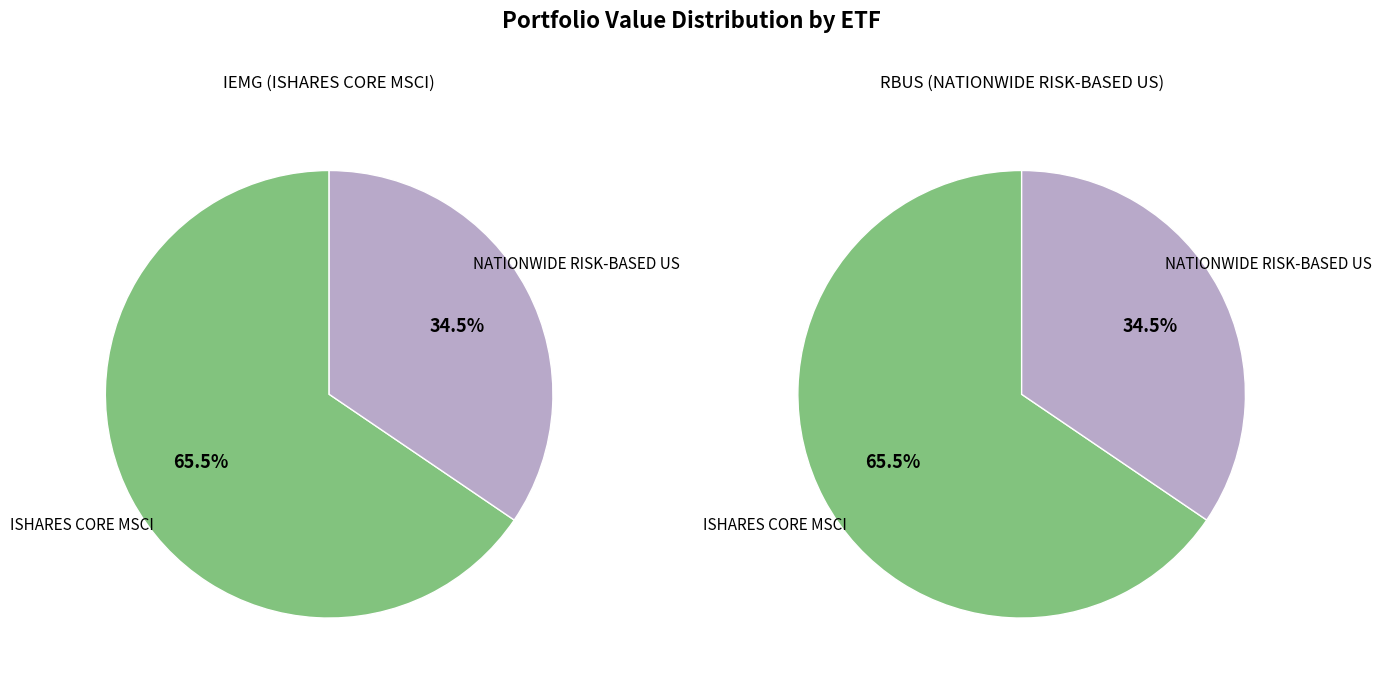

Rank the categories by value from highest to lowest.

ISHARES CORE MSCI, NATIONWIDE RISK-BASED US